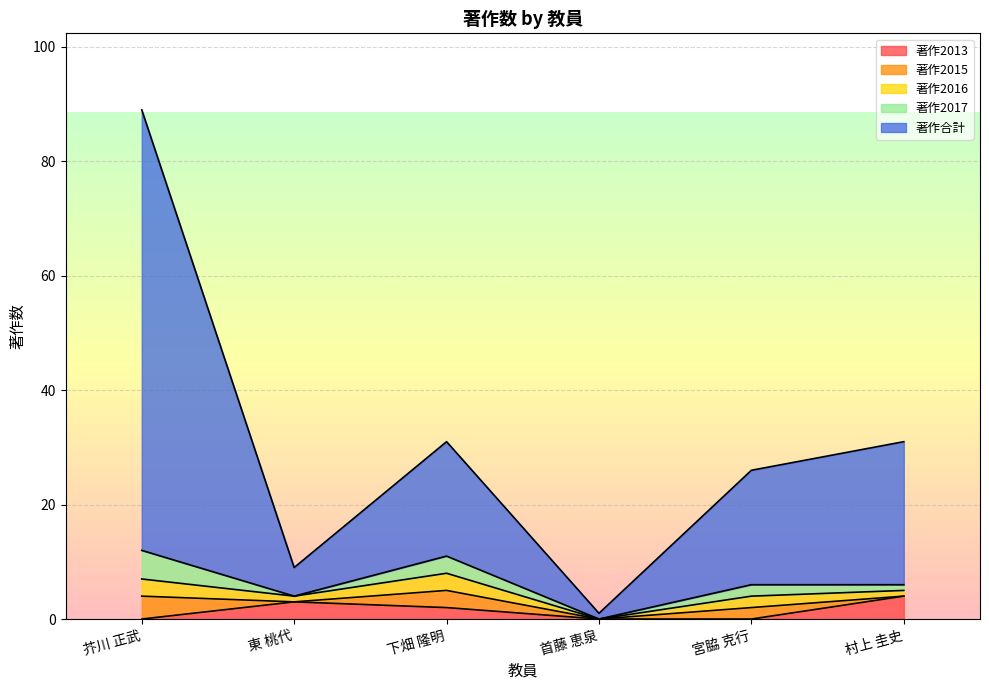

Reading left to right, list all the values displayed in this chart.

著作2013: 芥川 正武=0	東 桃代=3	下畑 隆明=2	首藤 恵泉=0	宮脇 克行=0	村上 圭史=4
著作2015: 芥川 正武=4	東 桃代=0	下畑 隆明=3	首藤 恵泉=0	宮脇 克行=2	村上 圭史=0
著作2016: 芥川 正武=3	東 桃代=1	下畑 隆明=3	首藤 恵泉=0	宮脇 克行=2	村上 圭史=1
著作2017: 芥川 正武=5	東 桃代=0	下畑 隆明=3	首藤 恵泉=0	宮脇 克行=2	村上 圭史=1
著作合計: 芥川 正武=77	東 桃代=5	下畑 隆明=20	首藤 恵泉=1	宮脇 克行=20	村上 圭史=25